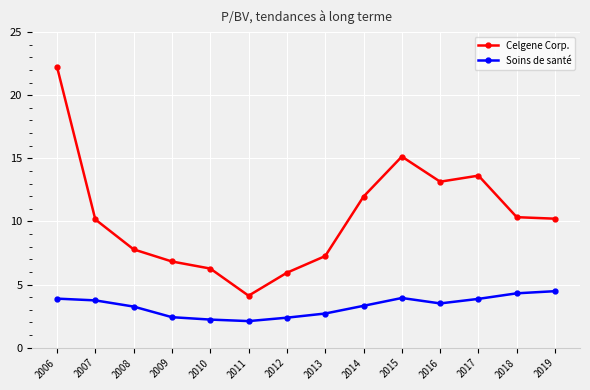

List the series in order of their peak value, highest first.

Celgene Corp., Soins de santé